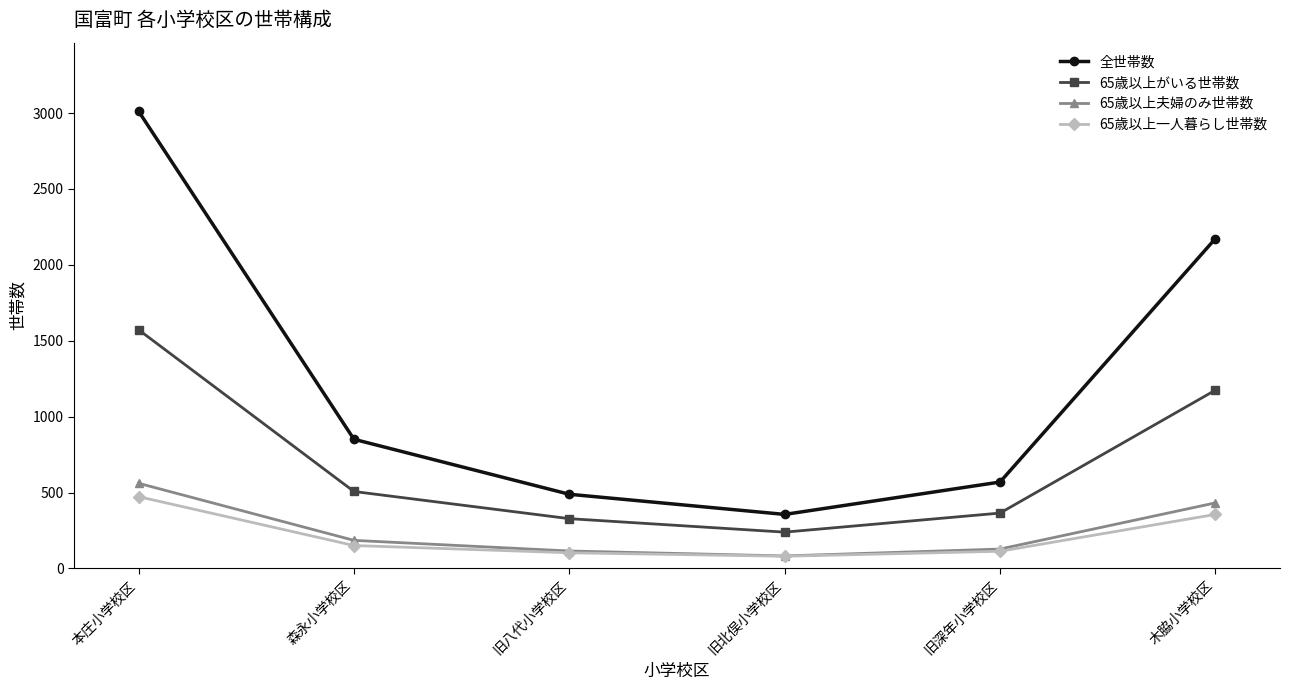

Which series has the largest range (max minus min)?

全世帯数